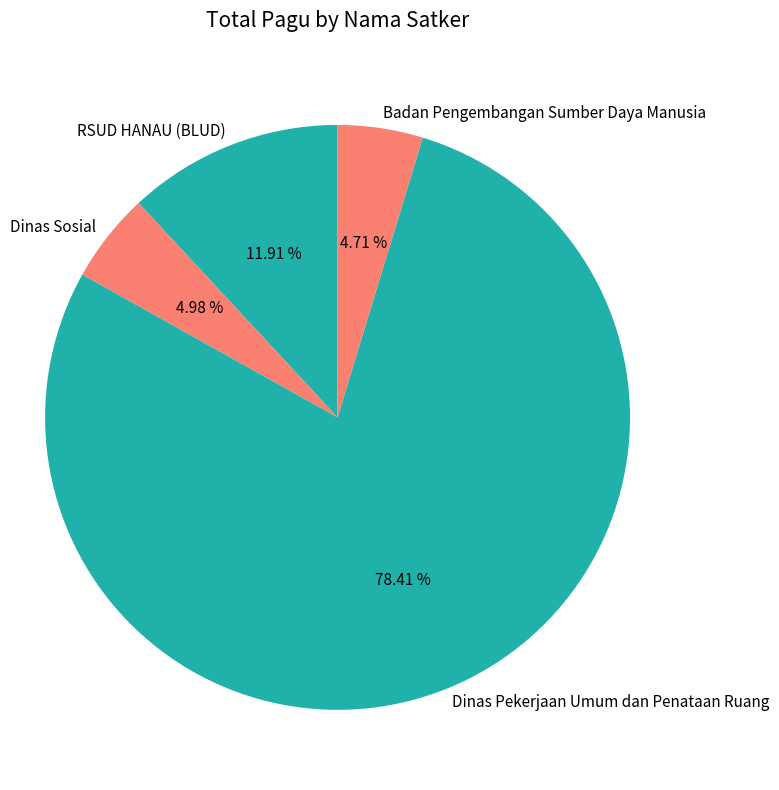

What is the largest slice in the pie chart?

Dinas Pekerjaan Umum dan Penataan Ruang